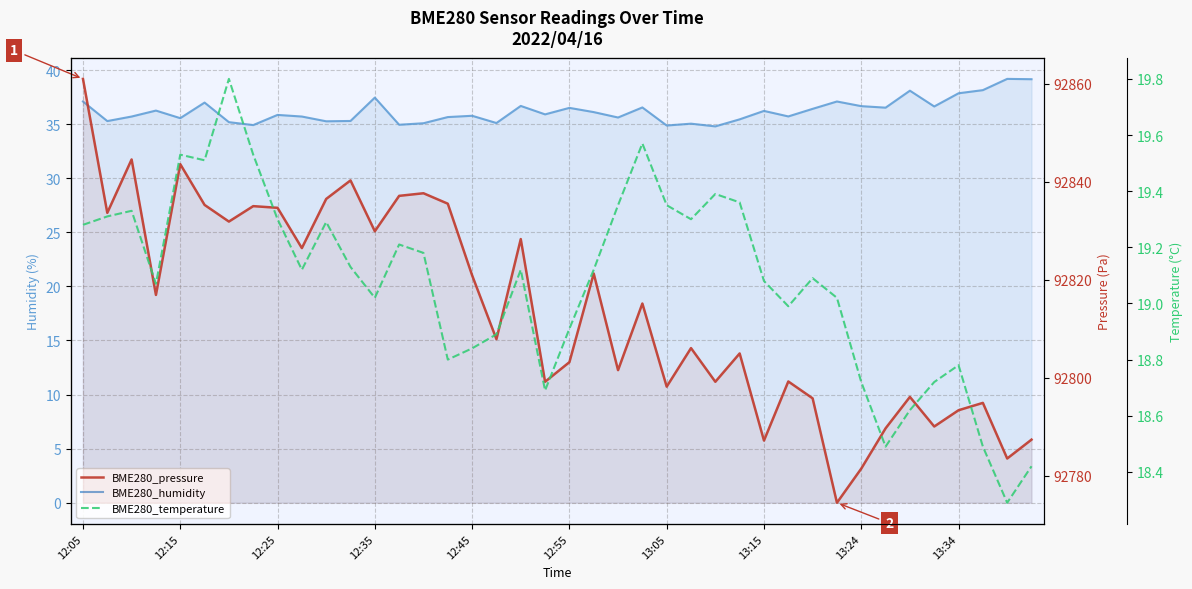

True or false: BME280_pressure and BME280_humidity cross at least once.

False